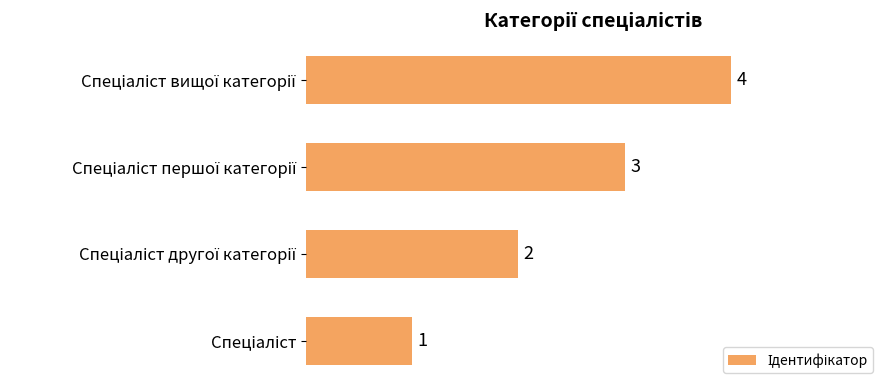

What is the difference between the maximum and minimum values?

3